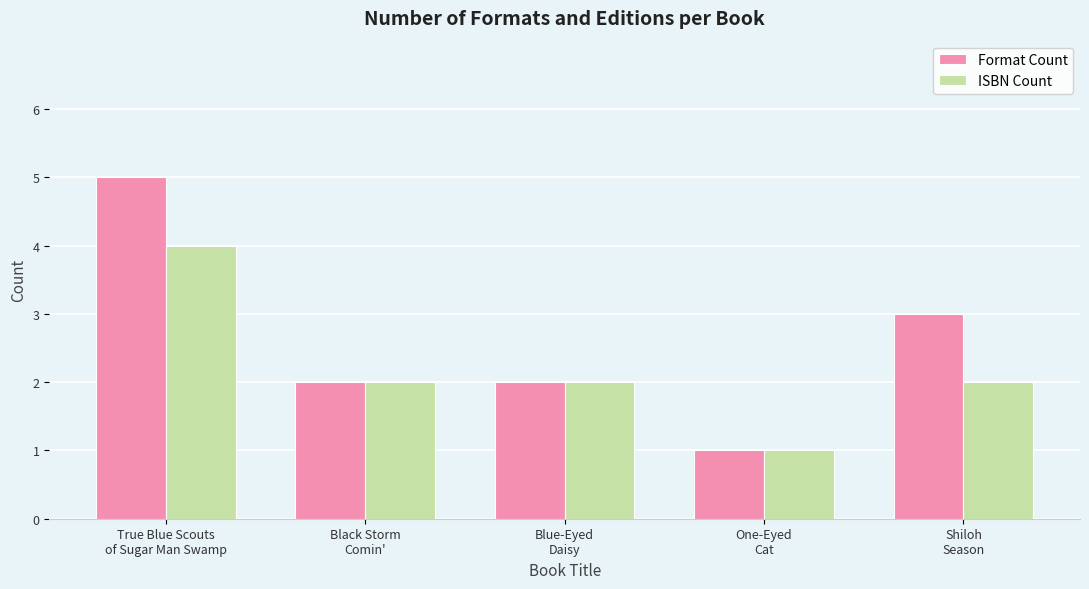

How many groups of bars are there?

5